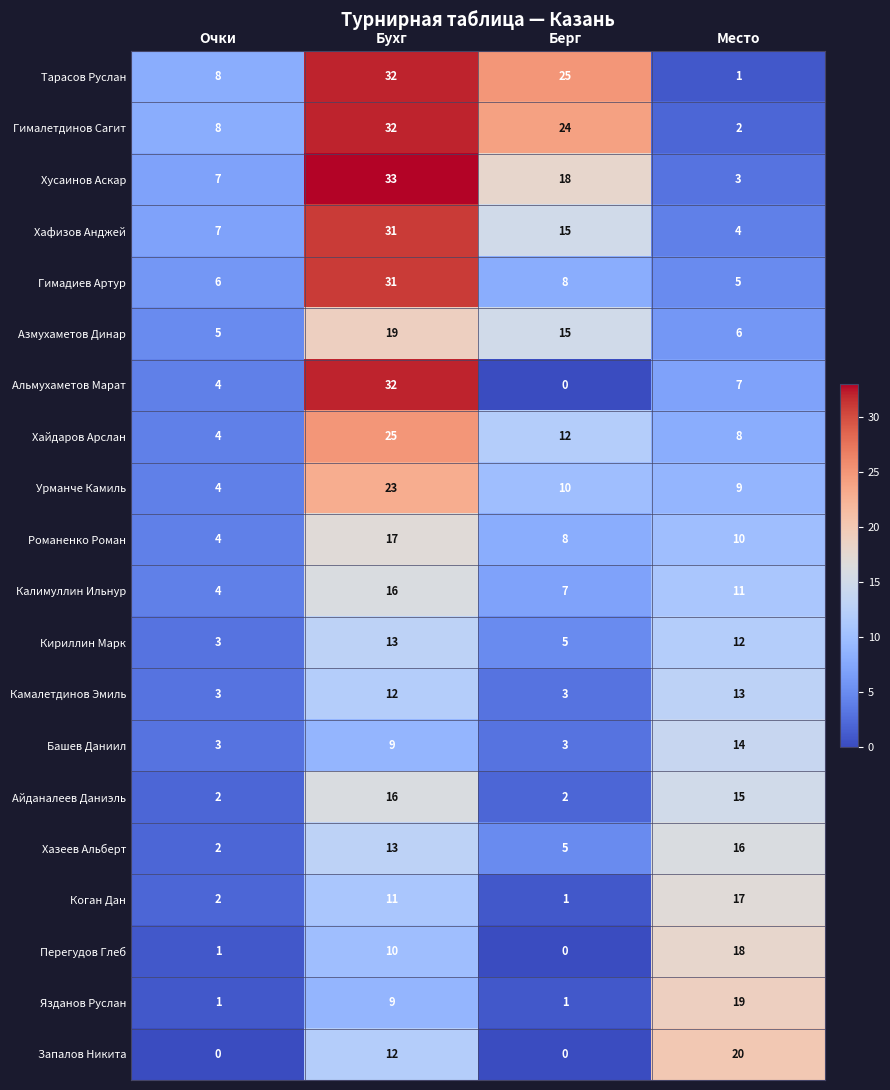

Between Место and Очки, which is larger?

Очки